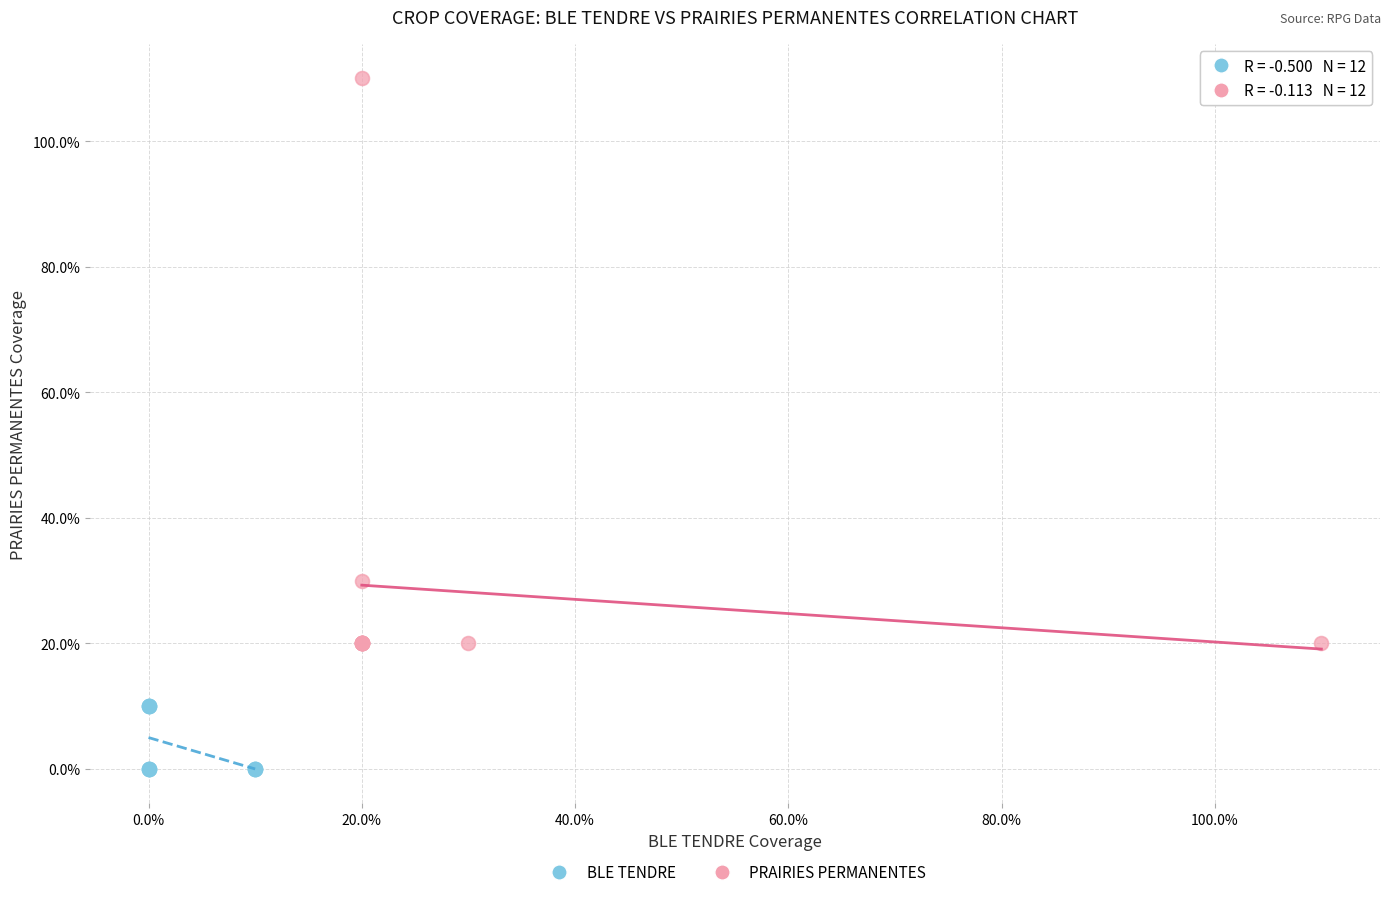

What are all the series names shown in the legend?

BLE TENDRE, PRAIRIES PERMANENTES